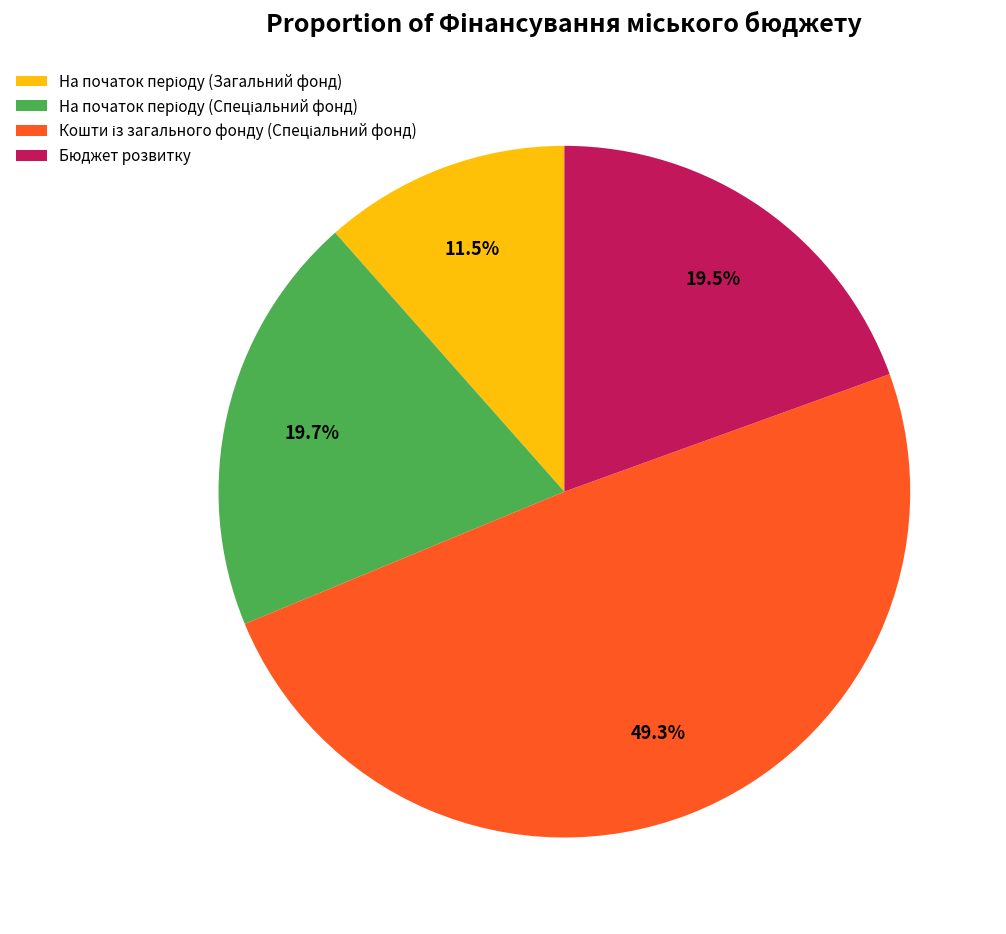

Is there any slice that represents more than half of the pie?

No